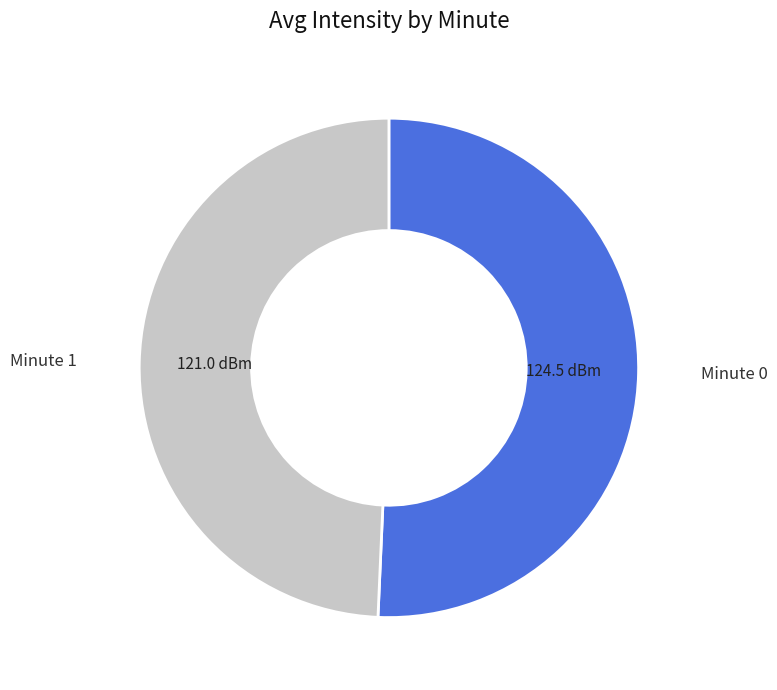

Does any single category account for the majority?

Yes